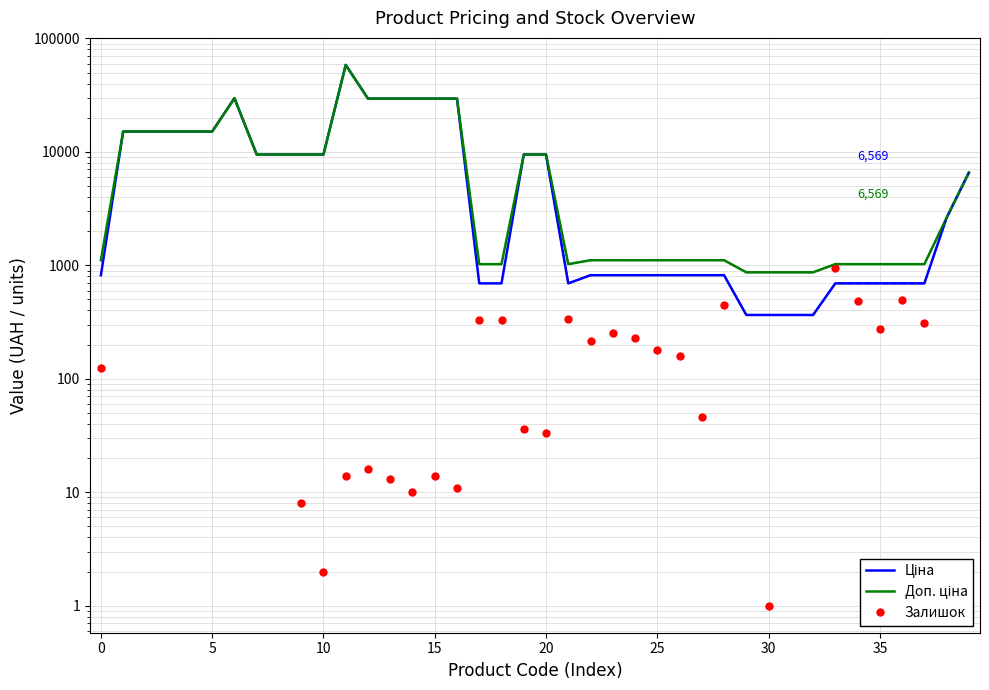

What is the total value across all series at 21?

2057.3